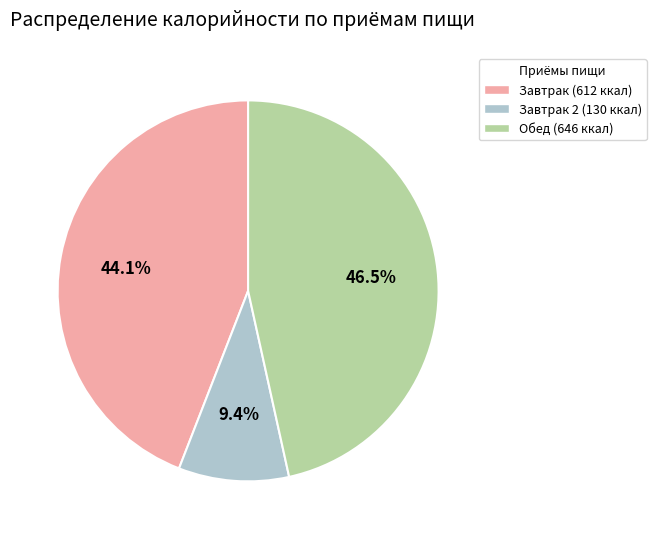

Is there a majority slice in this chart?

No